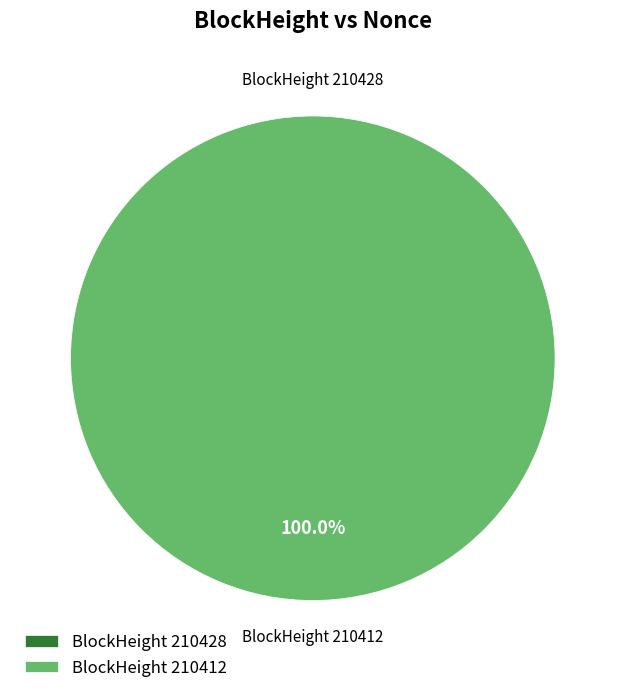

Rank the categories by value from highest to lowest.

210412, 210428